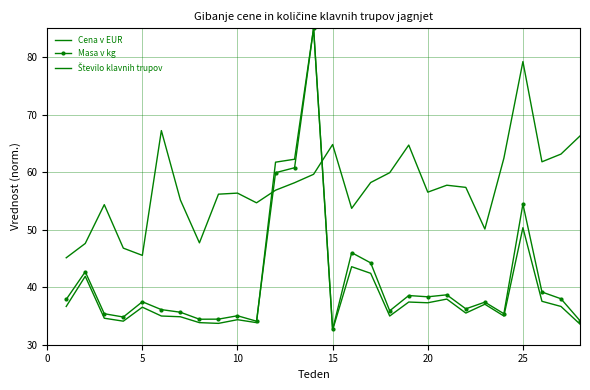

What is the minimum value shown in the chart?

32.6